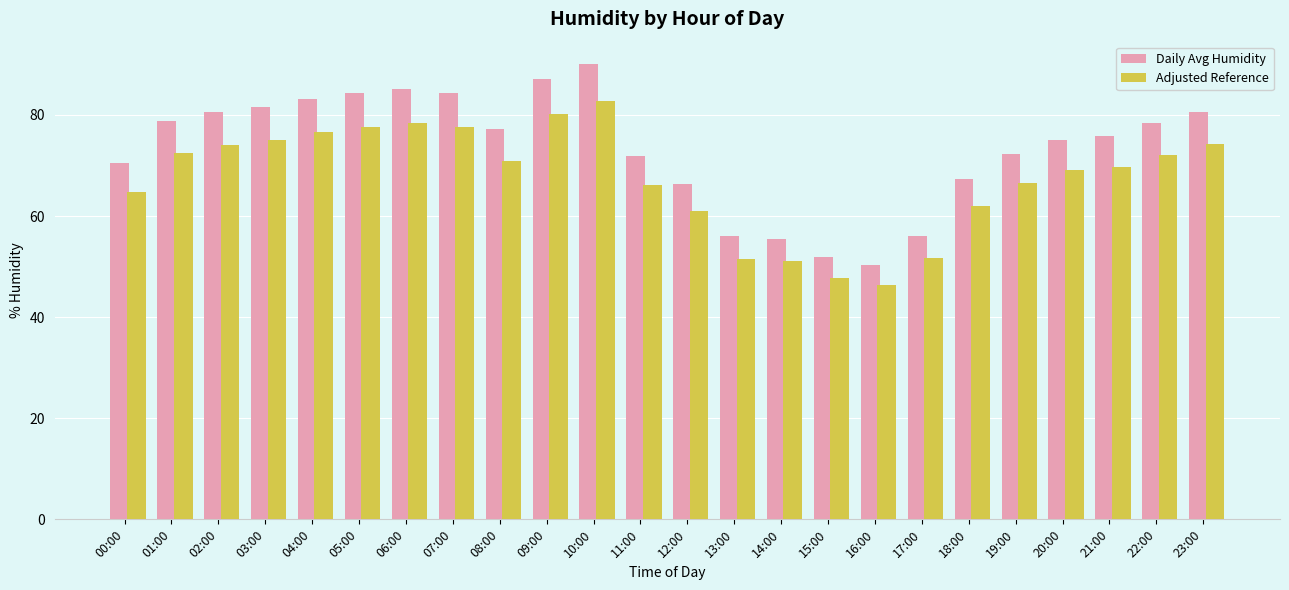

Which category has the highest value across all series?

10:00